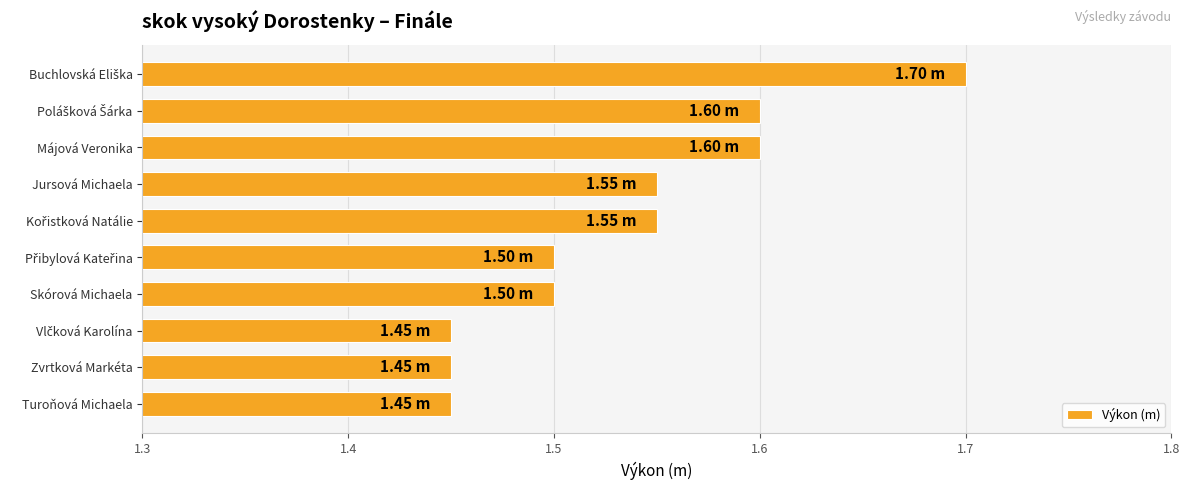

What is the label of the 1st bar from the bottom?

Turoňová Michaela